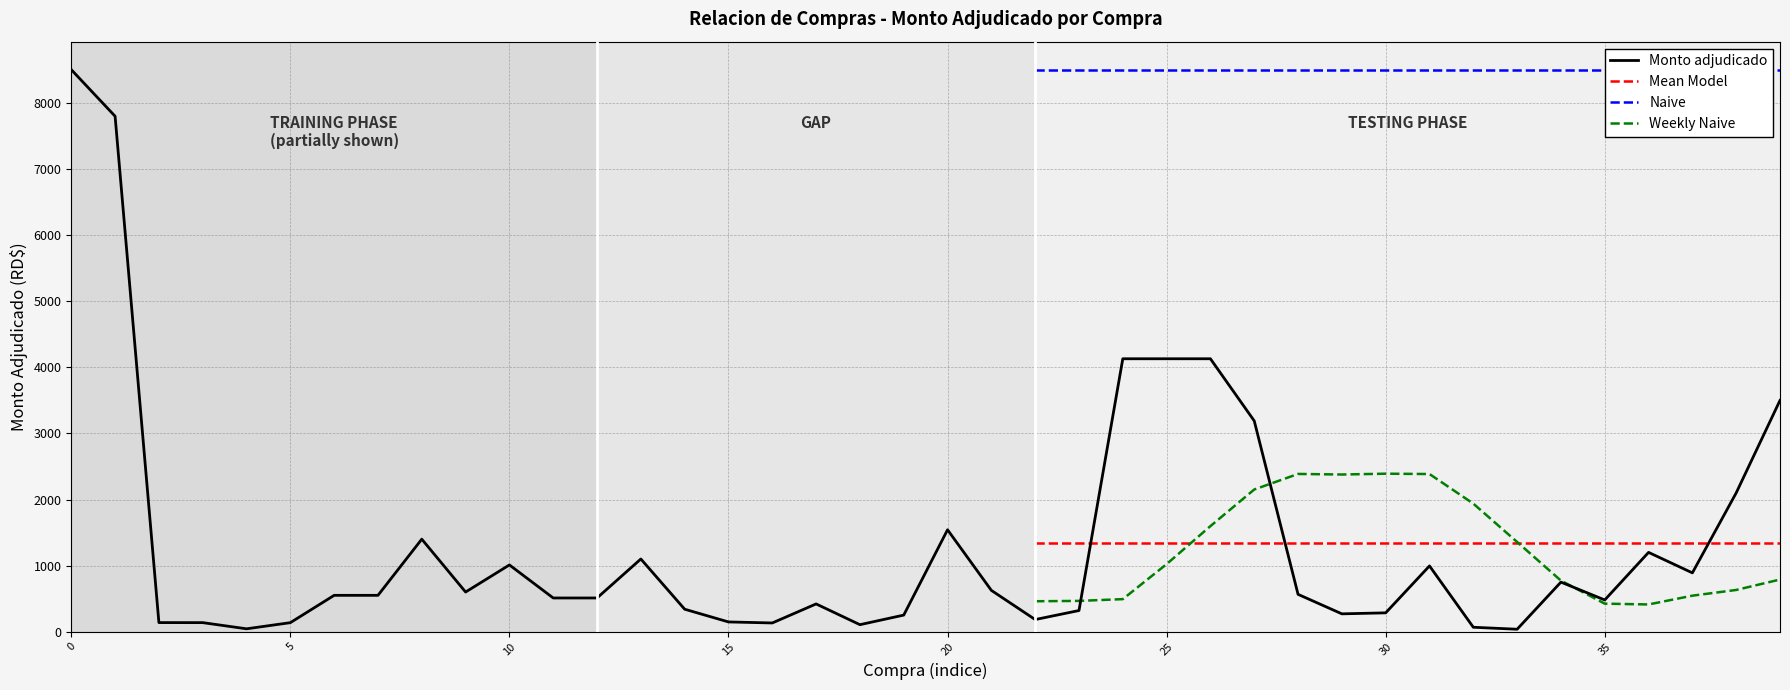

How many values exceed 550?

19